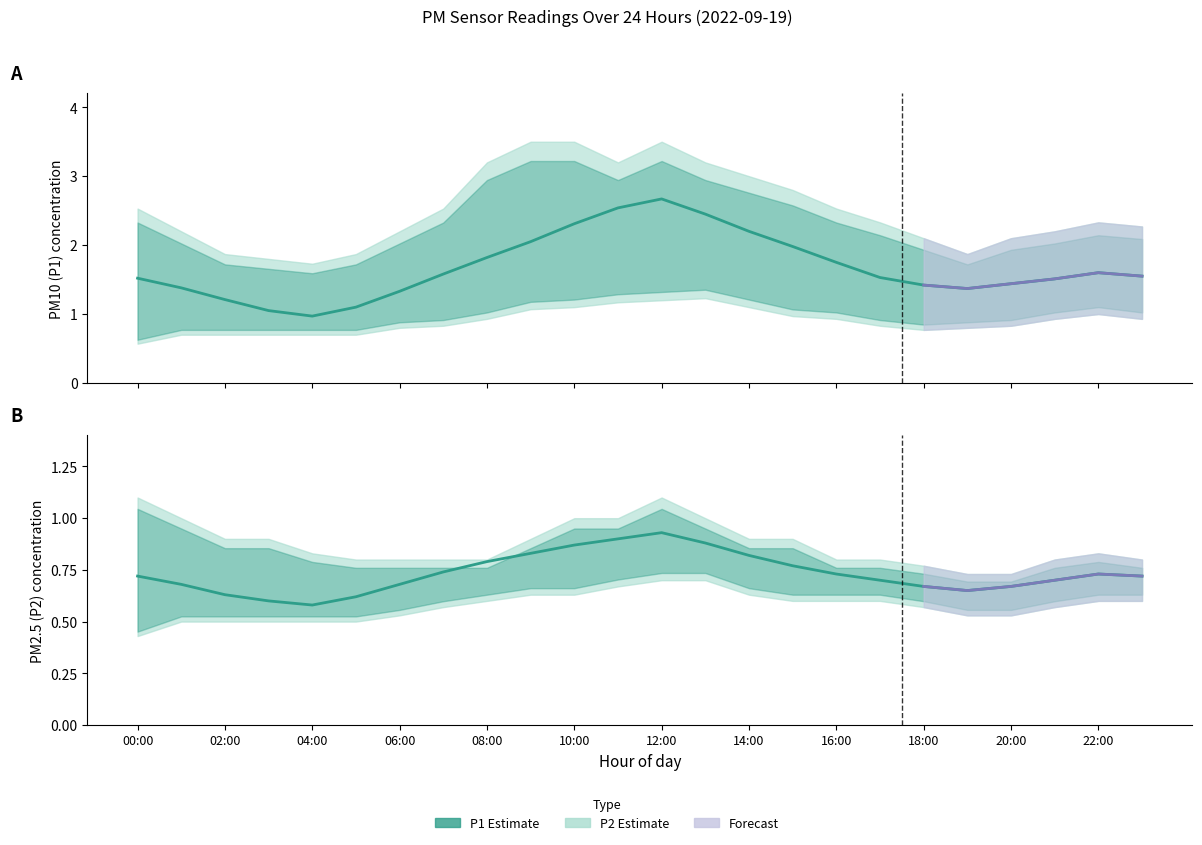

True or false: P2 and P1_upper cross at least once.

False